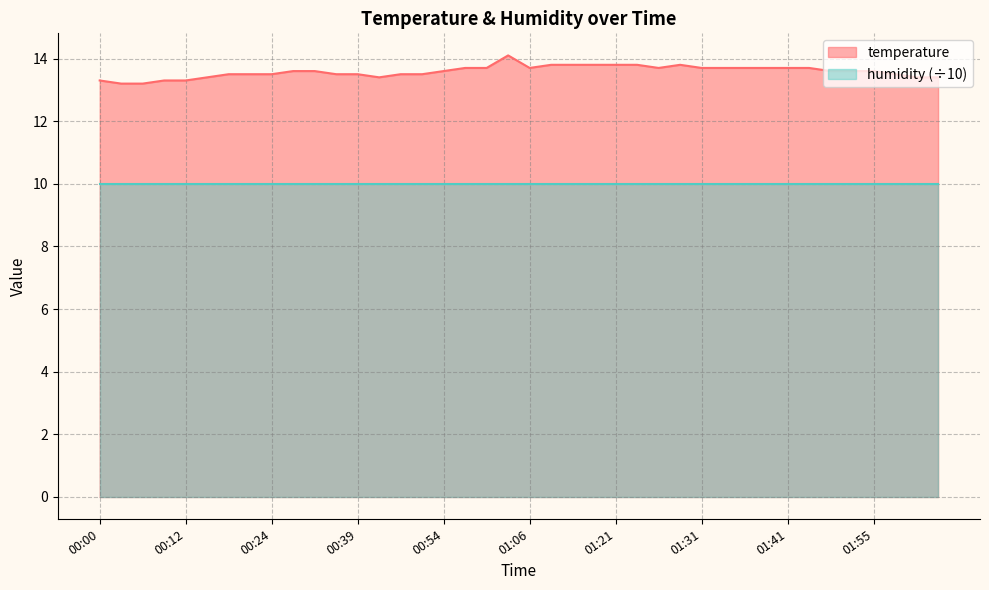

Rank the categories by value from lowest to highest.

00:05, 00:07, 00:00, 00:10, 00:12, 00:14, 00:41, 02:00, 02:03, 00:17, 00:22, 00:24, 00:37, 00:39, 00:46, 00:49, 01:58, 00:27, 00:29, 00:54, 01:50, 01:53, 01:55, 00:59, 01:01, 01:06, 01:26, 01:31, 01:33, 01:36, 01:38, 01:41, 01:45, 01:11, 01:16, 01:18, 01:21, 01:23, 01:28, 01:04